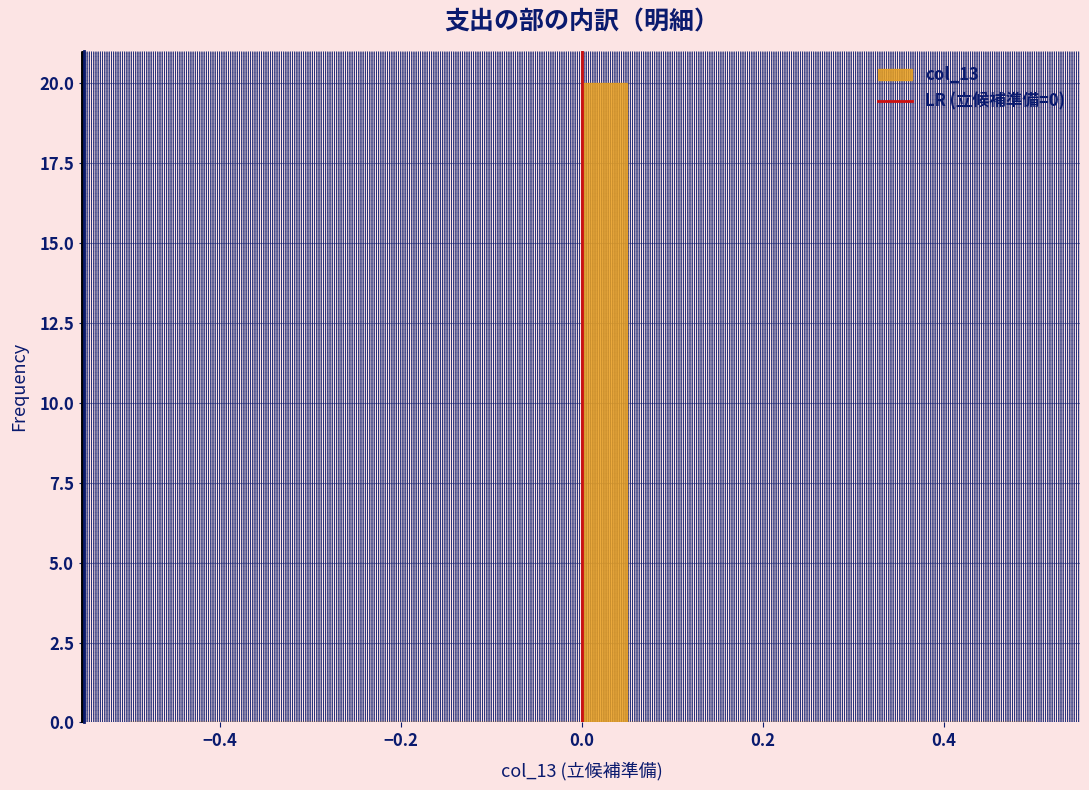

Read against the x-axis, roughly where is the centre of the tallest bar?

0.02